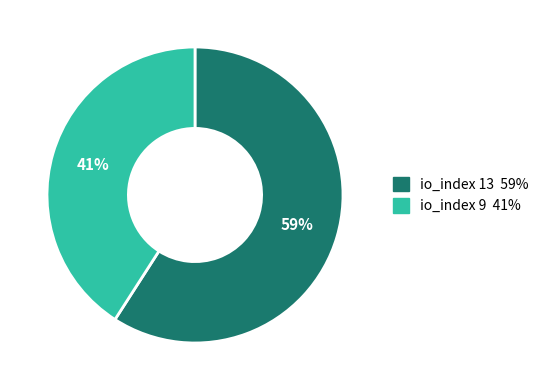

Is there any slice that represents more than half of the pie?

Yes